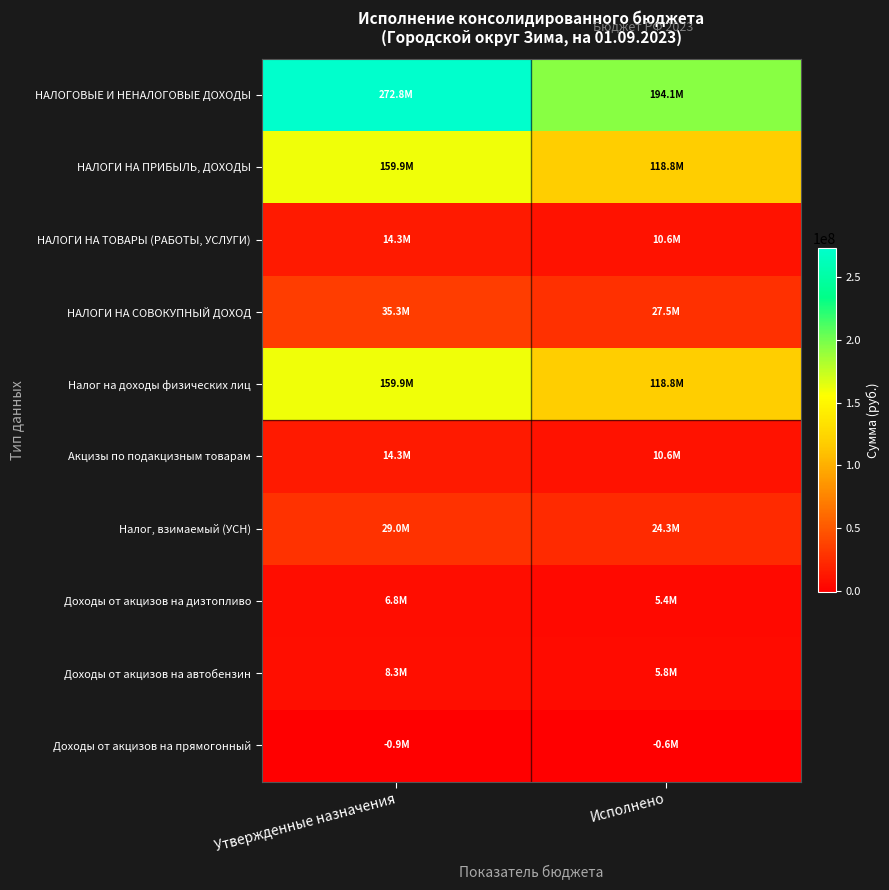

Which label corresponds to the smallest value in the chart?

Утвержденные назначения